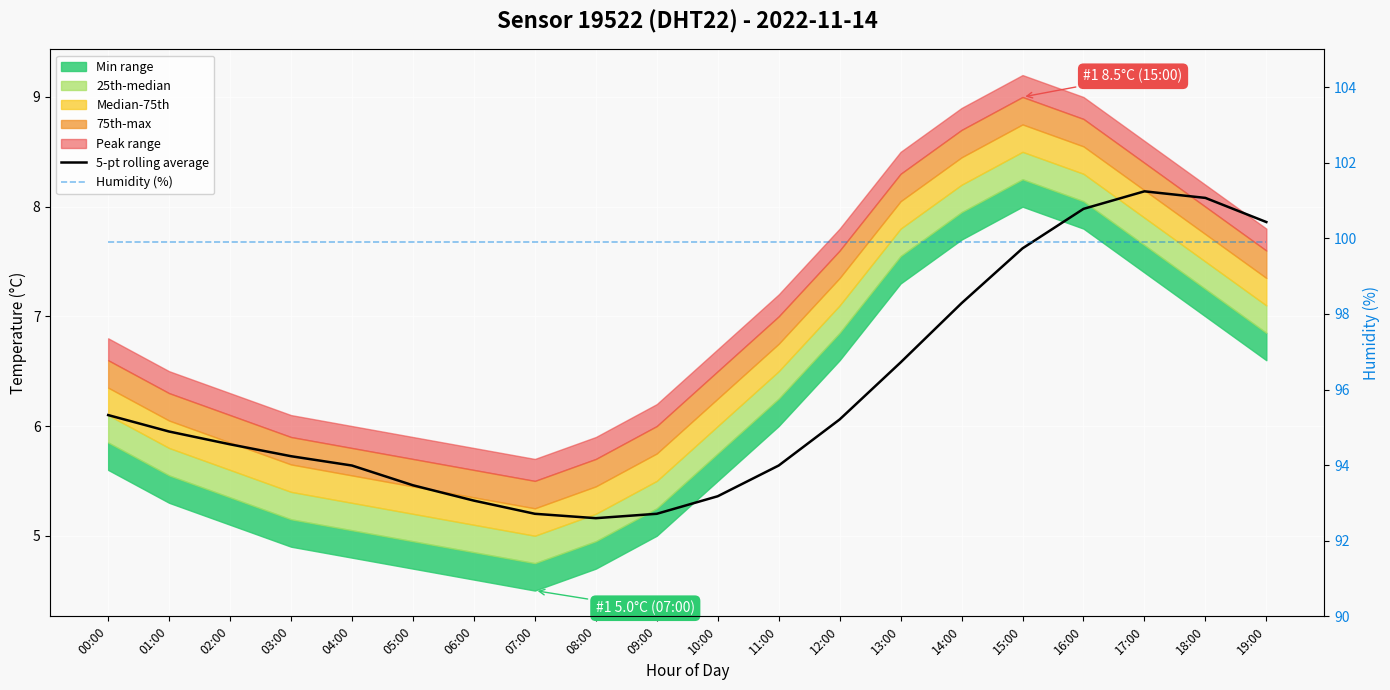

Reading left to right, what are all the values shown in this chart?

5-pt rolling average: 6.1	5.9	5.8	5.7	5.6	5.5	5.3	5.2	5.2	5.2	5.4	5.6	6.1	6.6	7.1	7.6	8.0	8.1	8.1	7.9
Humidity (%): 99.9	99.9	99.9	99.9	99.9	99.9	99.9	99.9	99.9	99.9	99.9	99.9	99.9	99.9	99.9	99.9	99.9	99.9	99.9	99.9